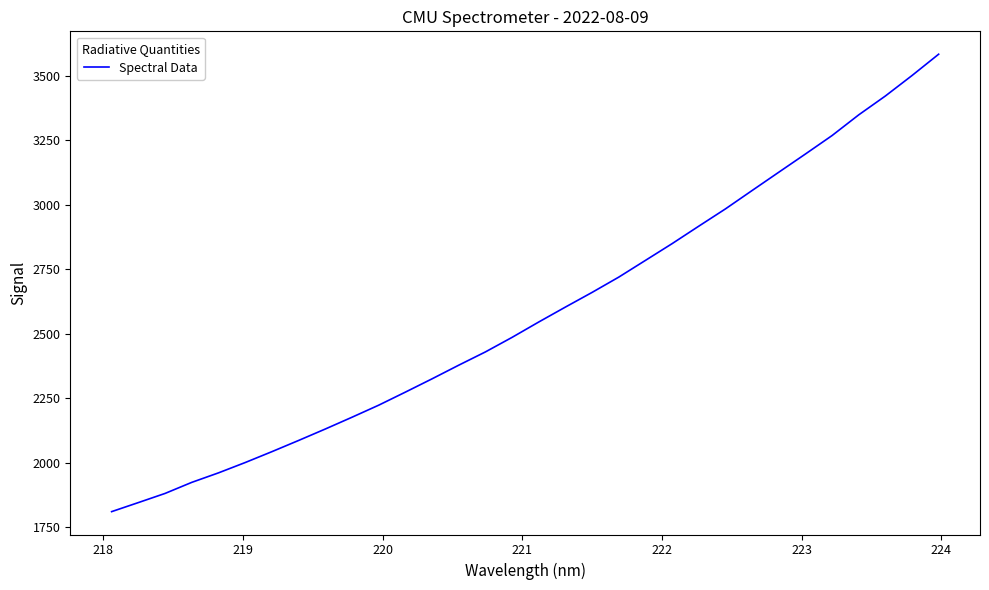

What is the maximum value shown in the chart?

3584.4